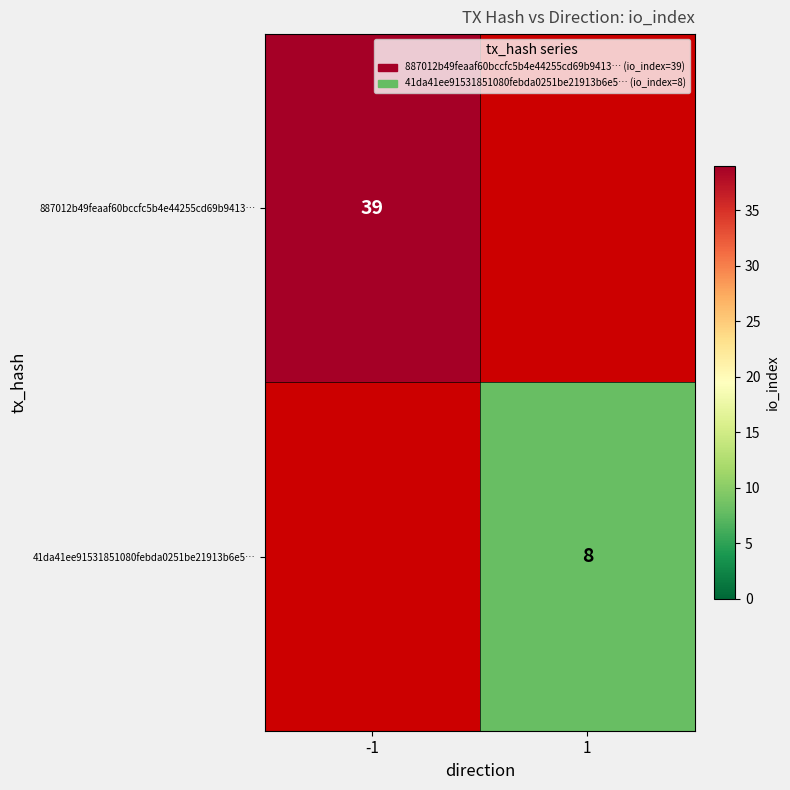

Is it true that 41da41ee91531851080febda0251be21913b6e5… equals 13 at 1?

False